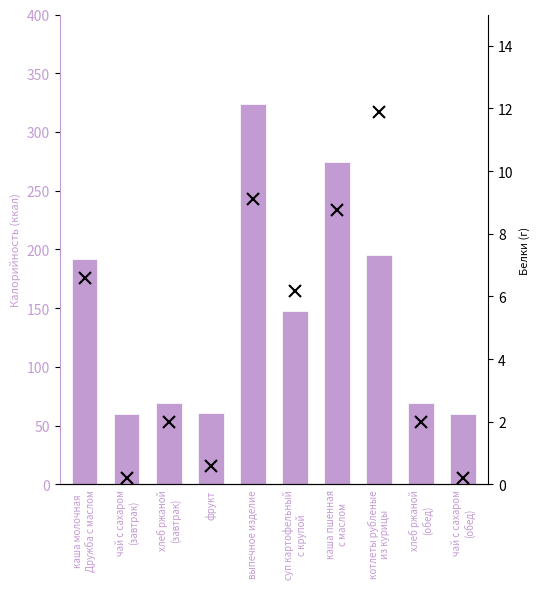

Is it true that Калорийность equals 169.9 at каша пшенная
с маслом?

False